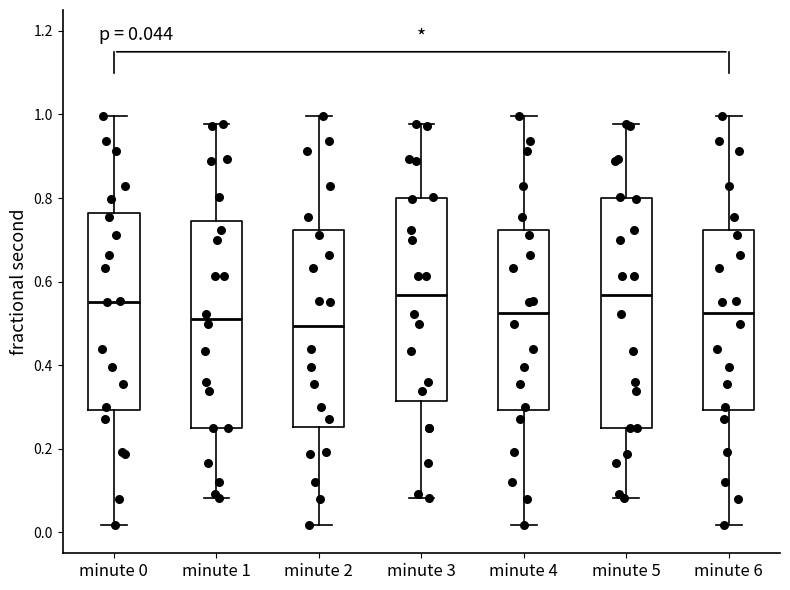

Comparing the boxes themselves (not the whiskers), which one is the tallest?

minute 5